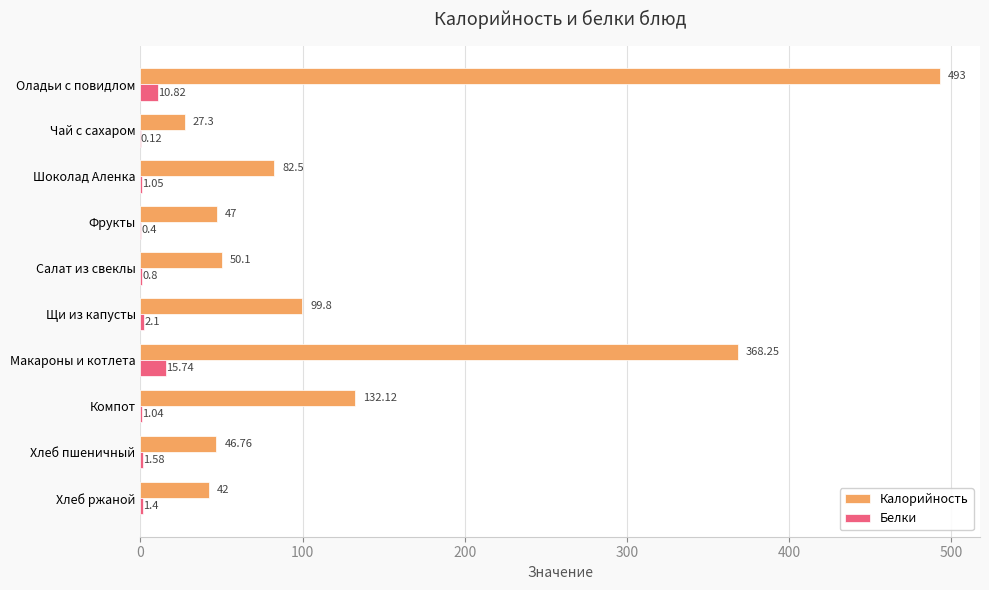

At which category is the sum across all series the highest?

Оладьи с повидлом